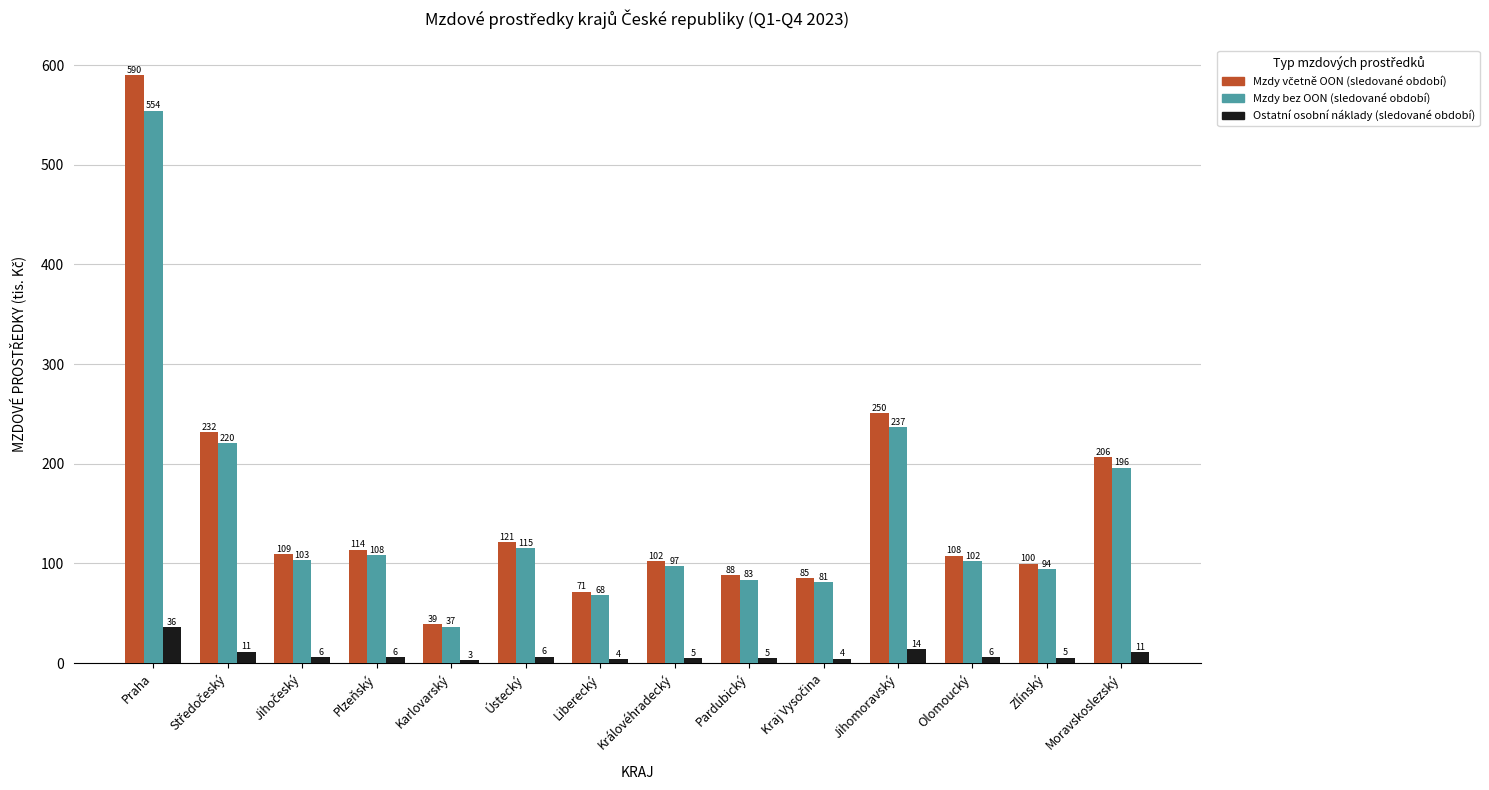

What position from the right is Pardubický?

6